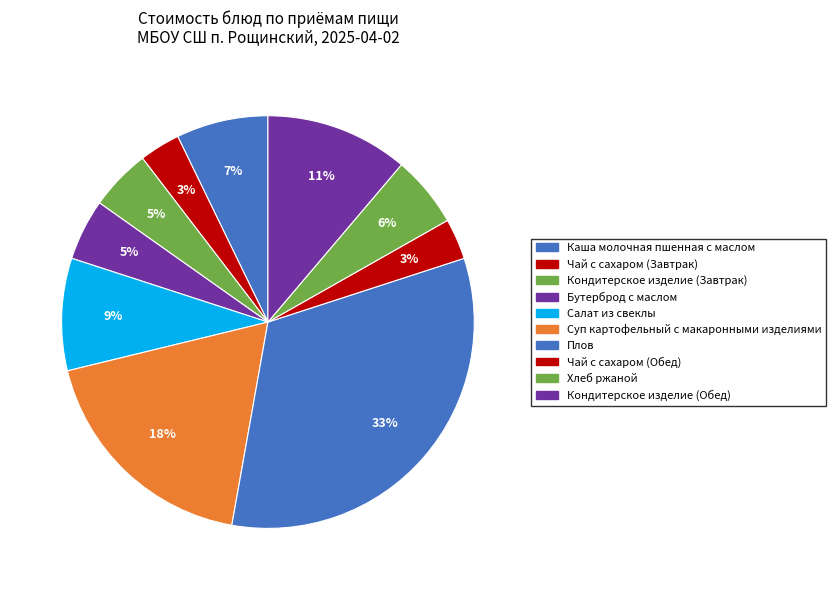

What is the change in value from Каша молочная пшенная с маслом to Кондитерское изделие (Завтрак)?

-3